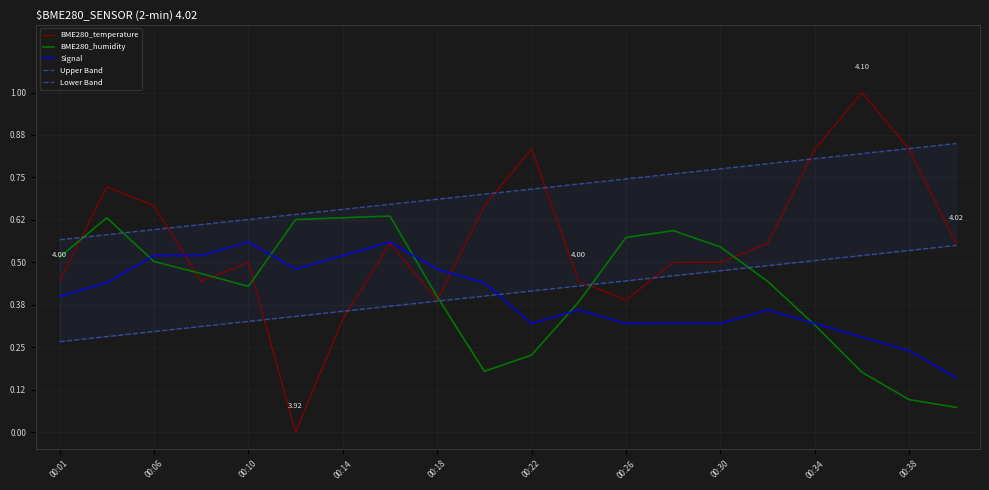

Count the number of data series in this chart.

5